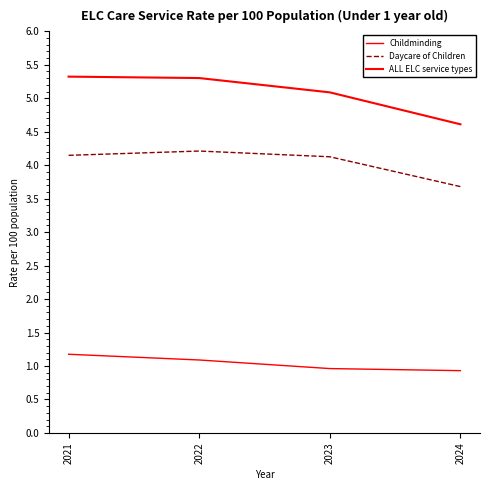

Does the chart display data point markers on the line(s)?

No